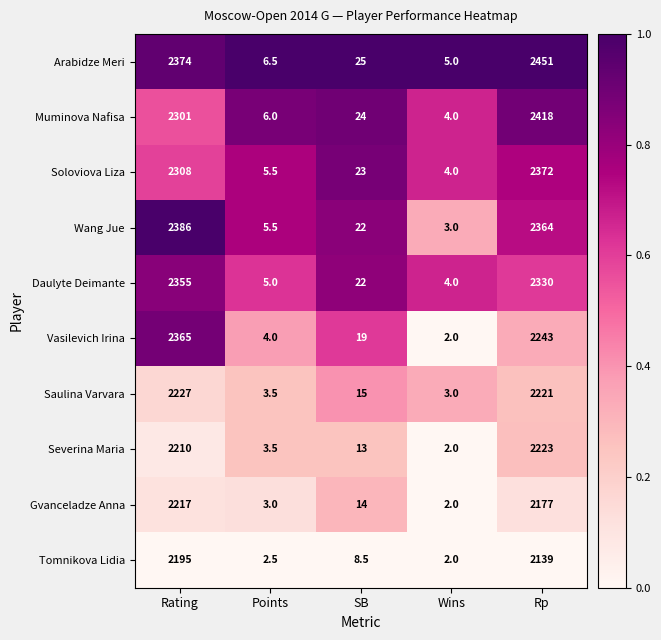

Rank the series by their maximum value, from lowest to highest.

Tomnikova Lidia, Gvanceladze Anna, Severina Maria, Saulina Varvara, Daulyte Deimante, Vasilevich Irina, Soloviova Liza, Wang Jue, Muminova Nafisa, Arabidze Meri